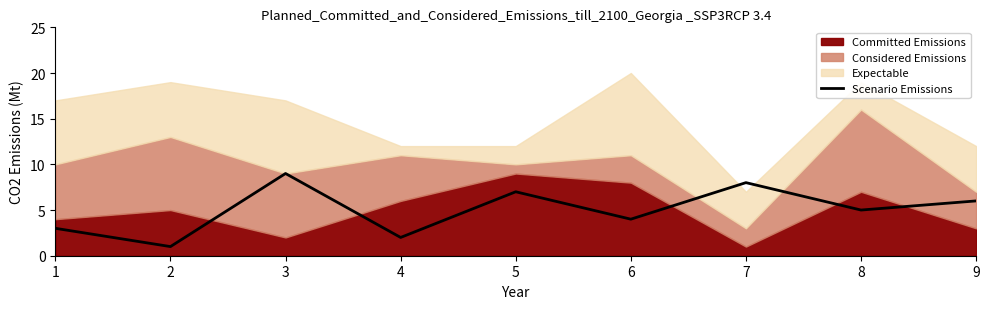

Is it true that the value at 6 is 4?

True